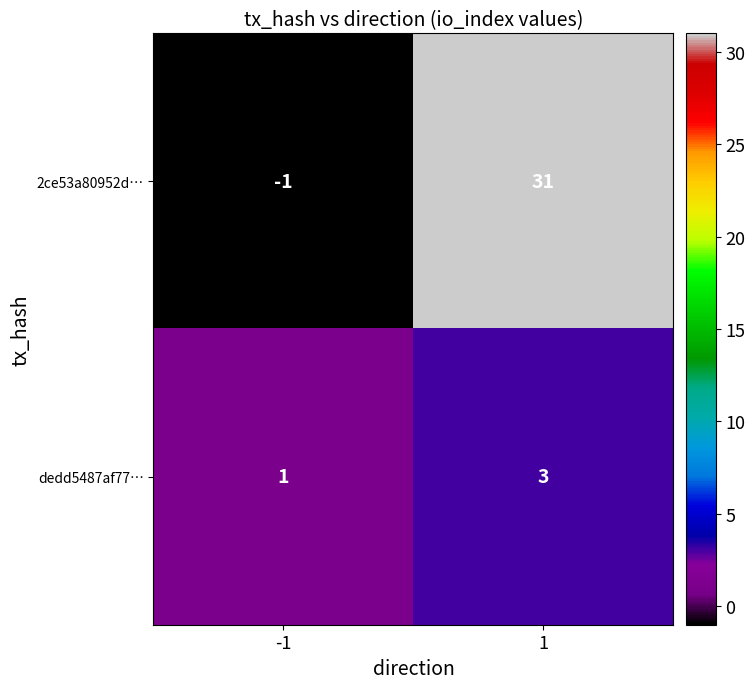

Rank the series by their maximum value, from highest to lowest.

2ce53a80952d…, dedd5487af77…